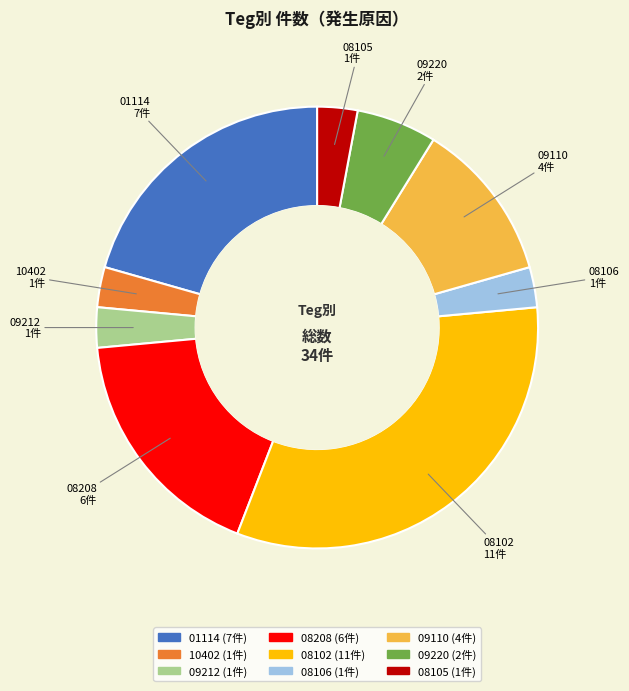

Is there any slice that represents more than half of the pie?

No